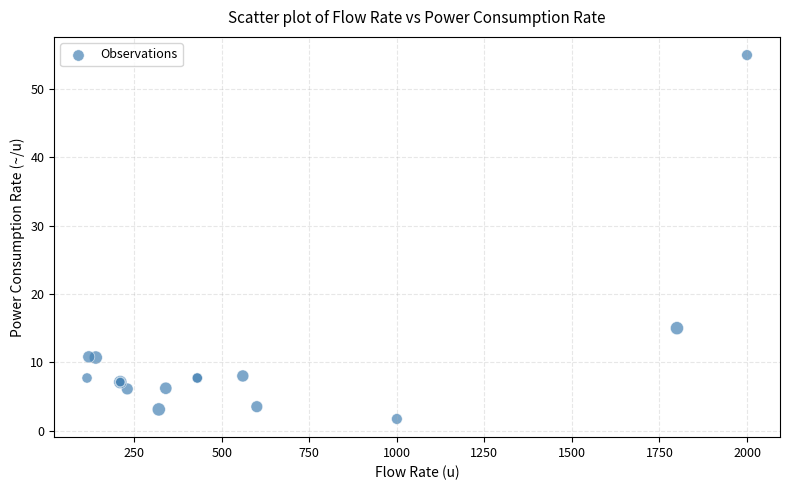

What Y value in the scatter plot is closest to 28?

15.0